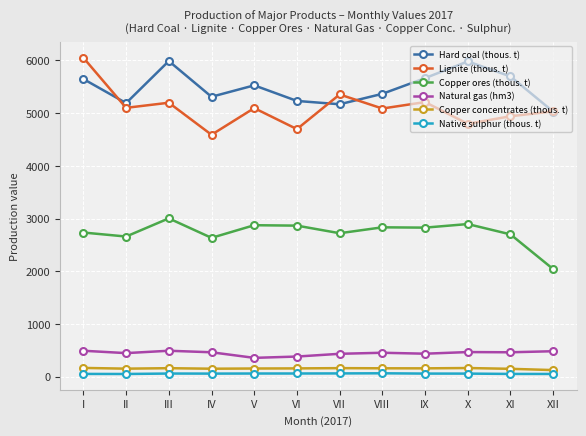

True or false: Native sulphur (thous. t) and Copper concentrates (thous. t) intersect in this chart.

False